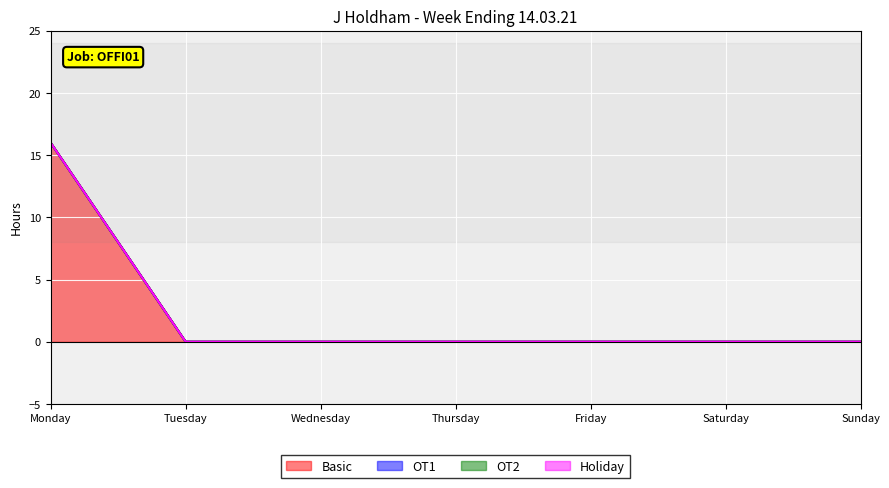

True or false: OT1 and Holiday cross at least once.

False